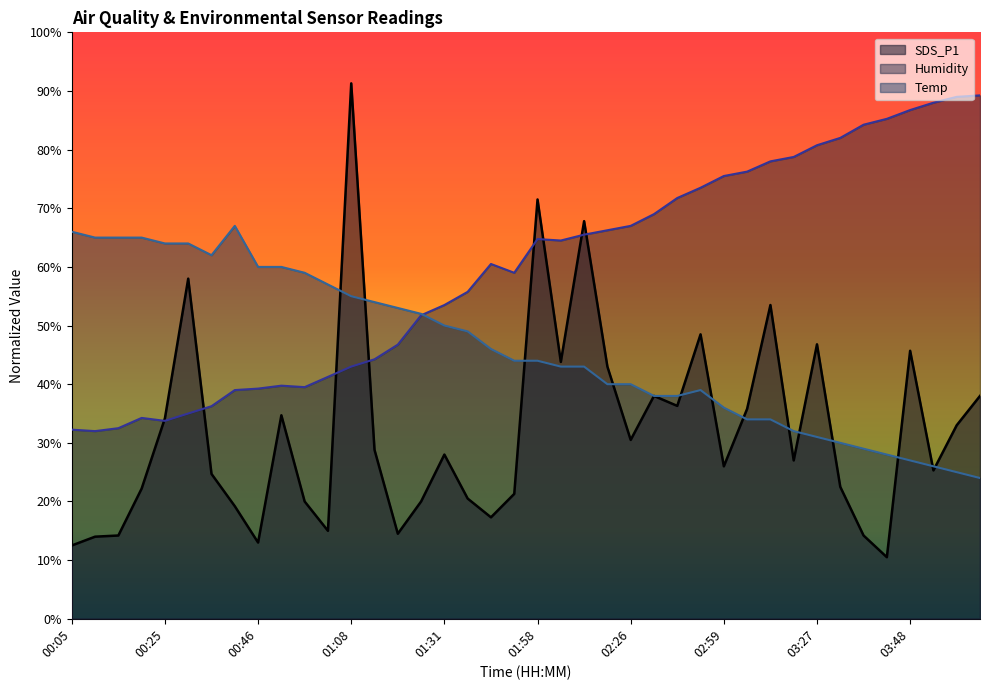

How many categories are shown in the chart?

40